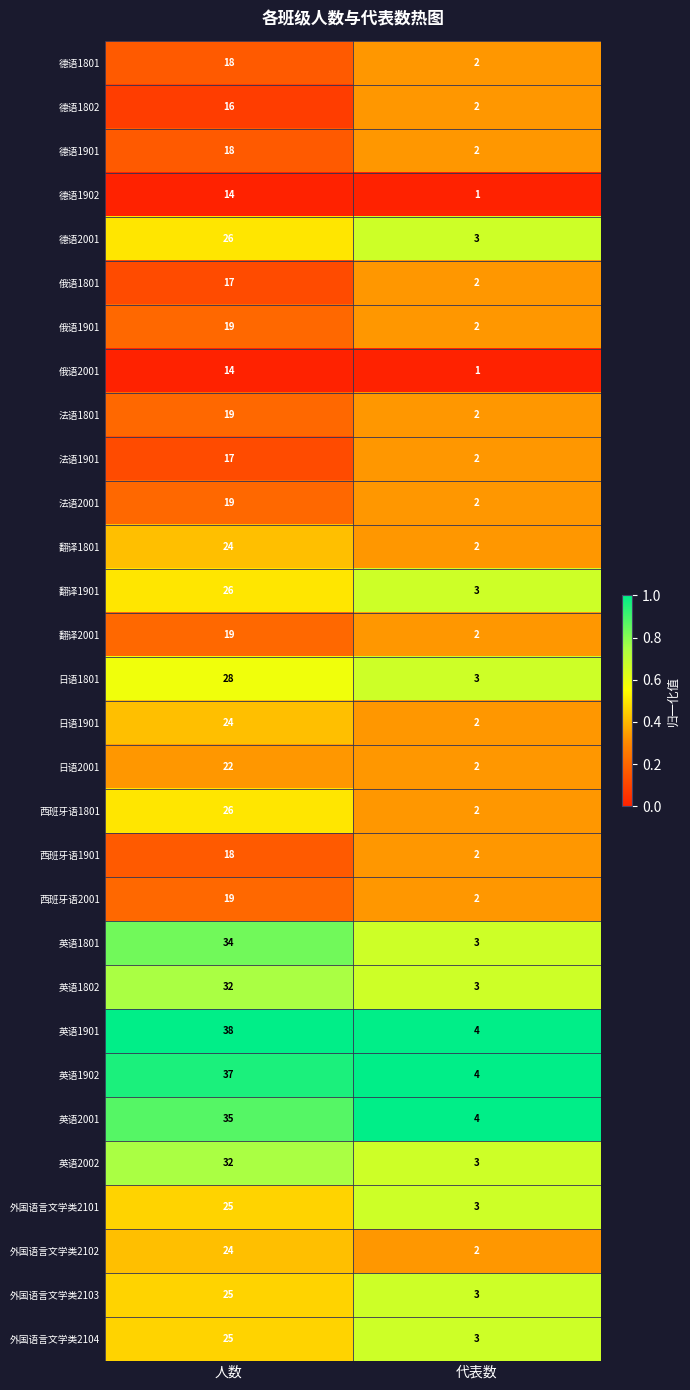

What is the approximate value of 英语1902 at 人数?

37